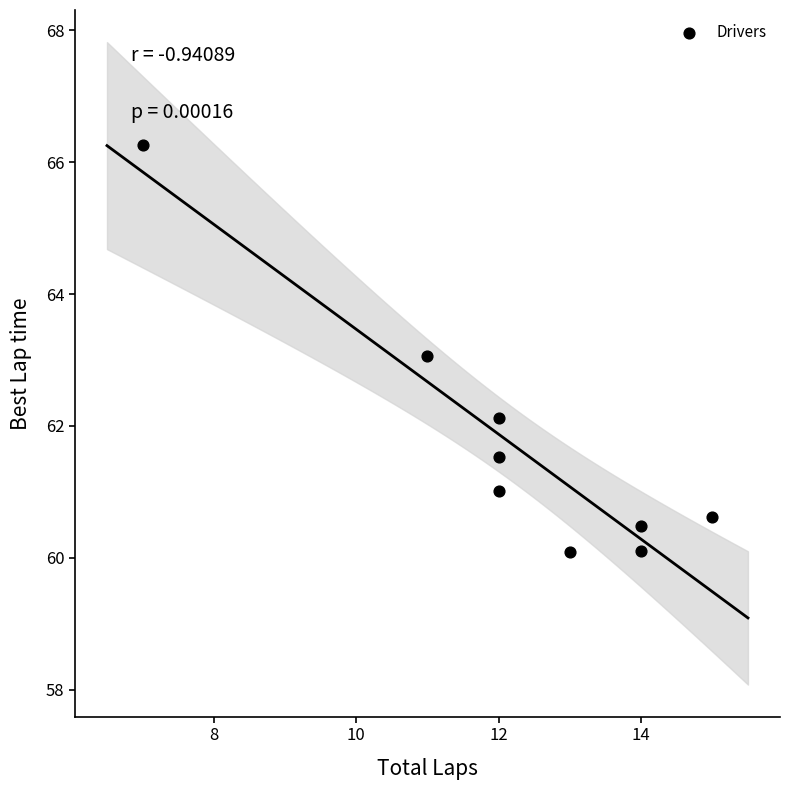

What is the range of X values (max minus min)?

8.0